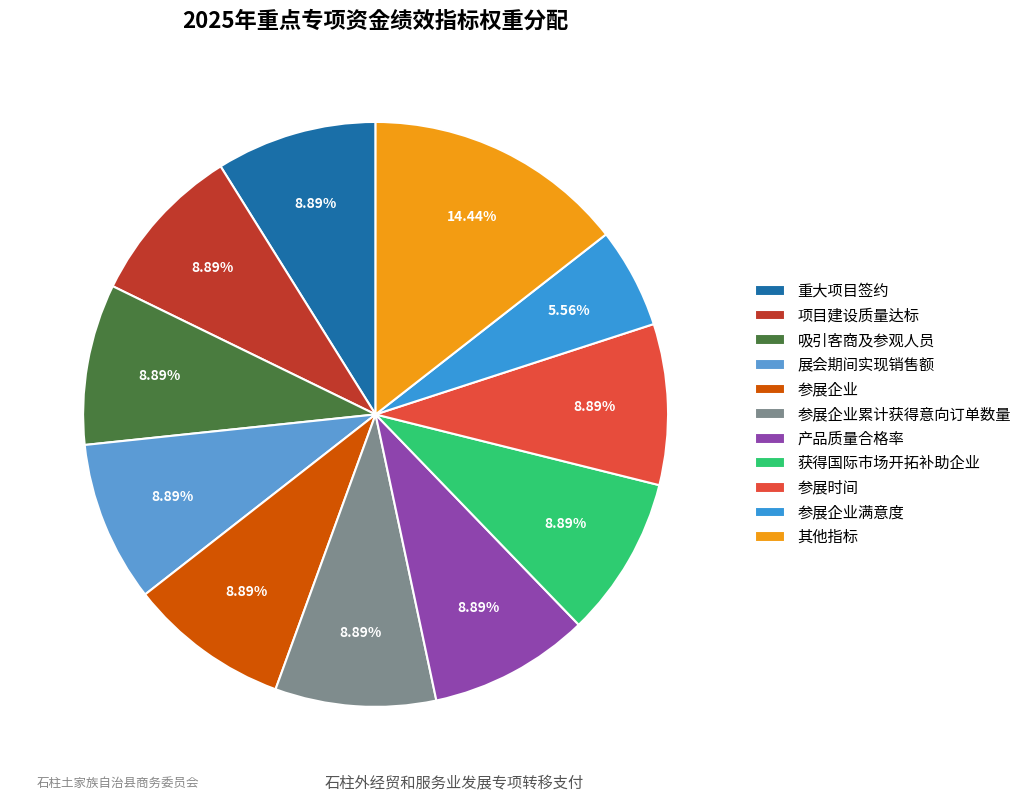

Count the number of slices in the pie.

11